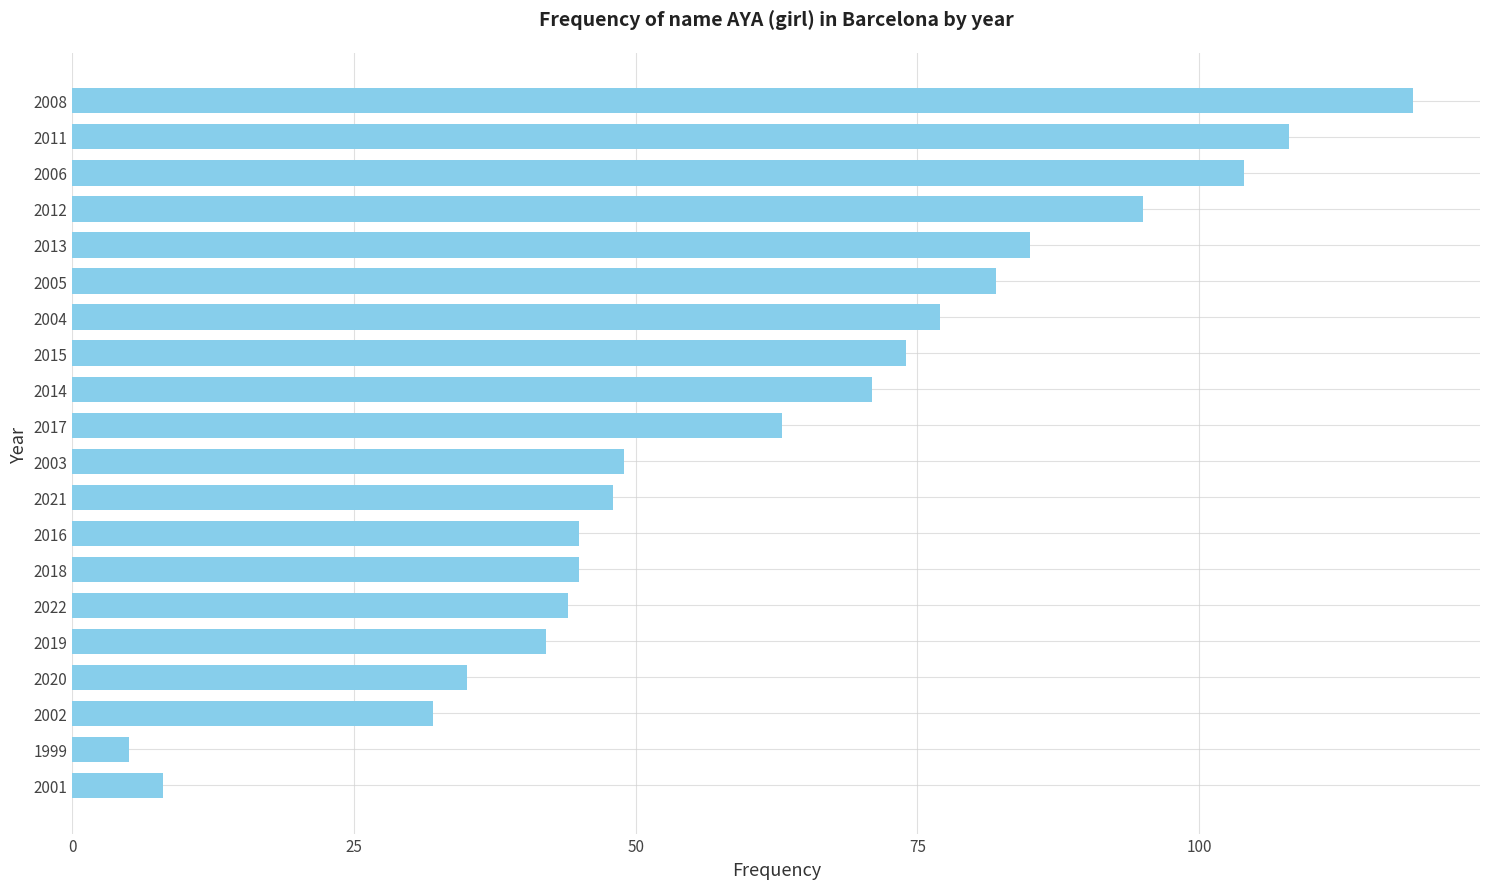

How many values are below 63?

10